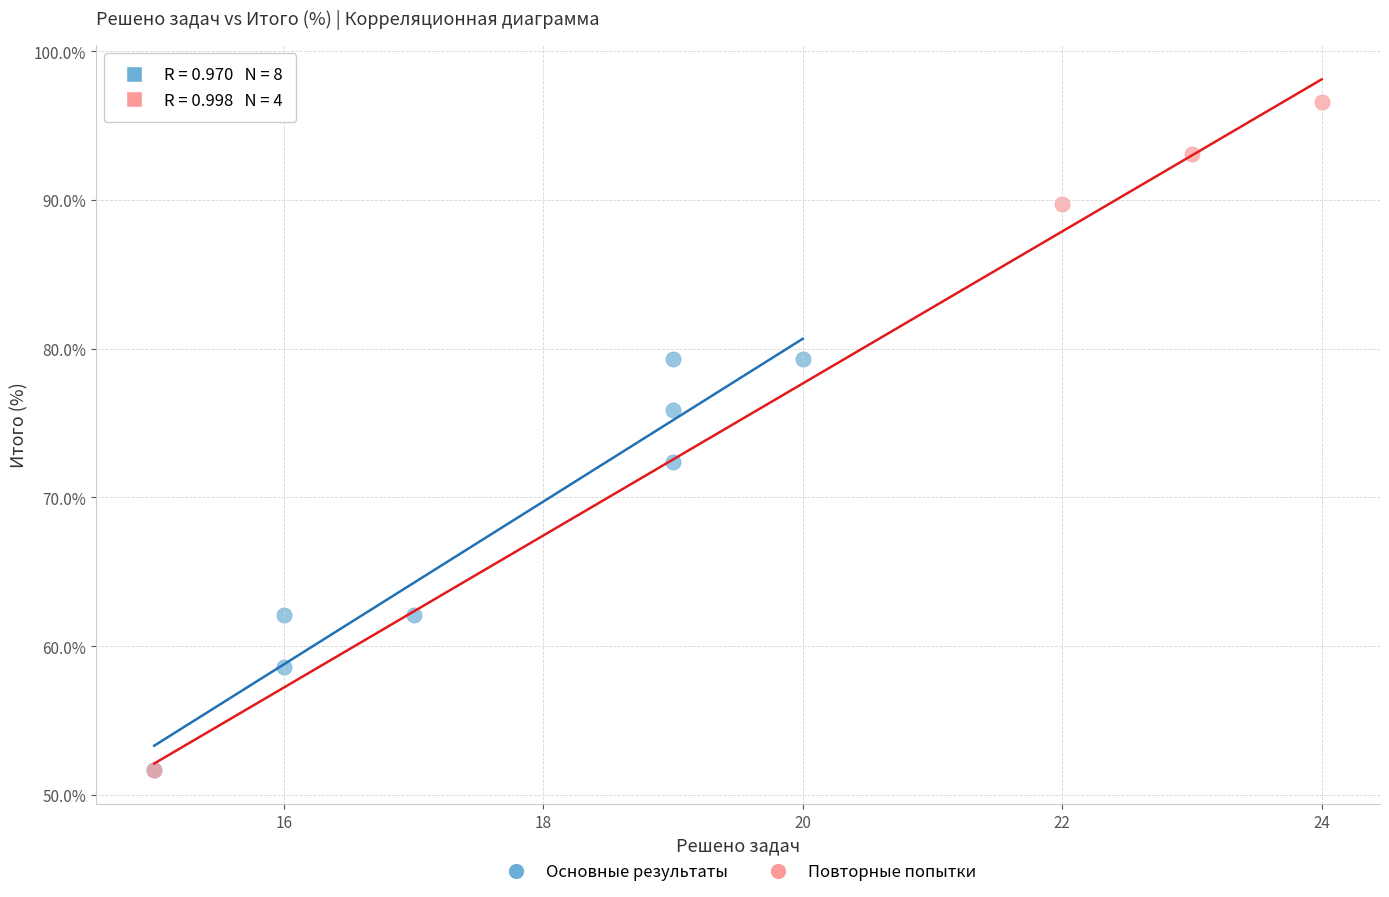

Which series contains the highest Y value?

Повторные попытки